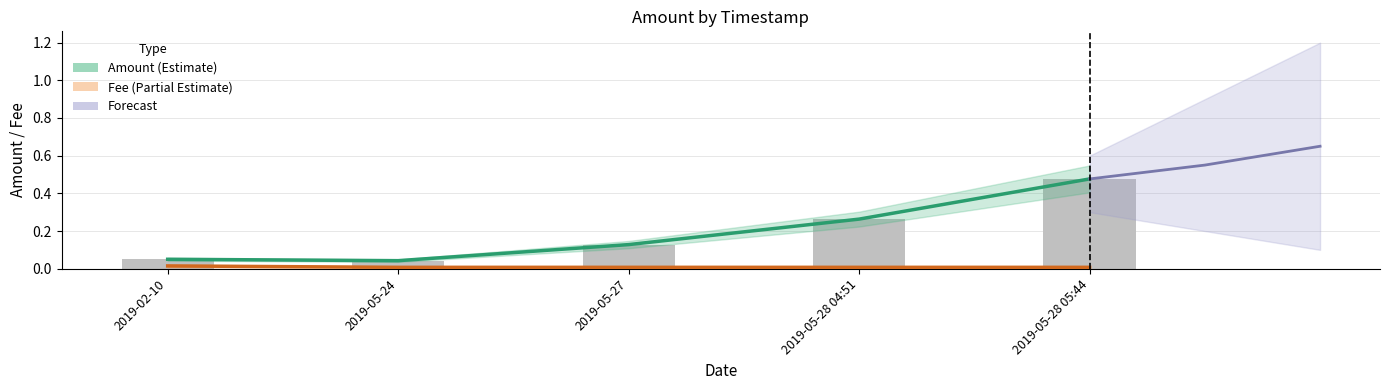

How many data points does each series have?

5